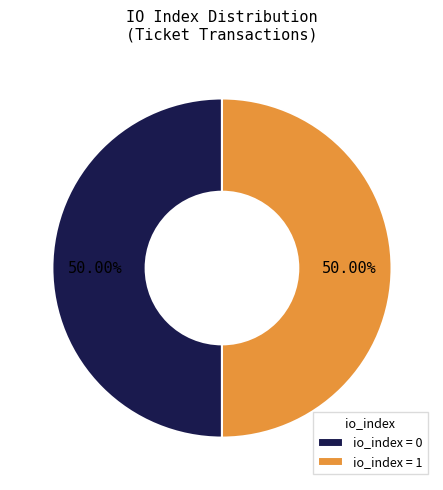

Combined, do io_index = 1 and io_index = 0 account for over 50%?

Yes